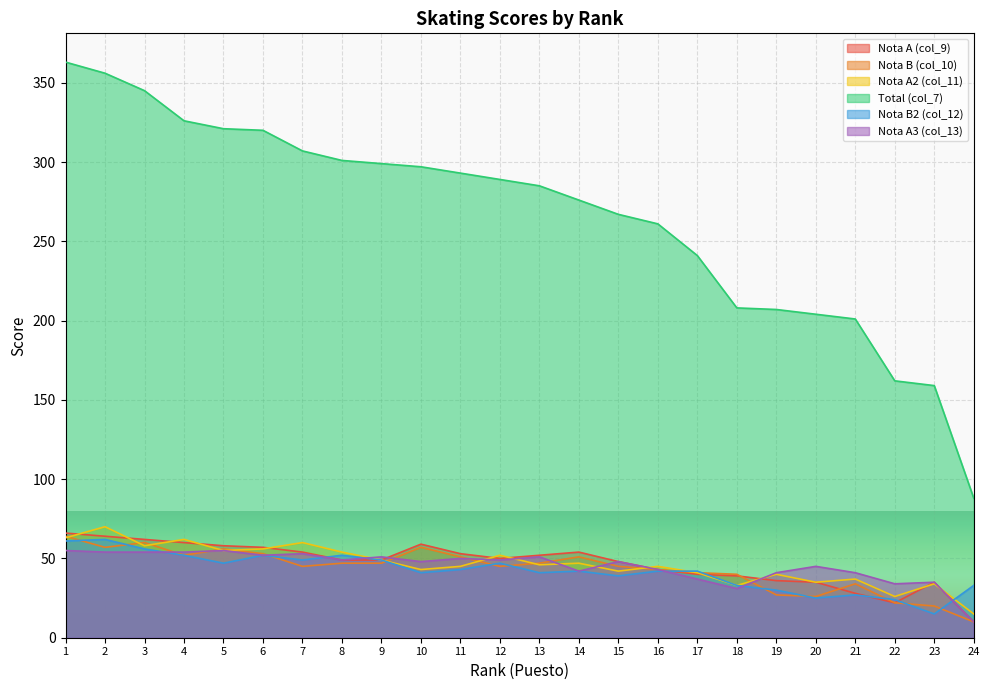

In Nota B (col_10), how many points are higher than both neighbors (excluding endpoints)?

5